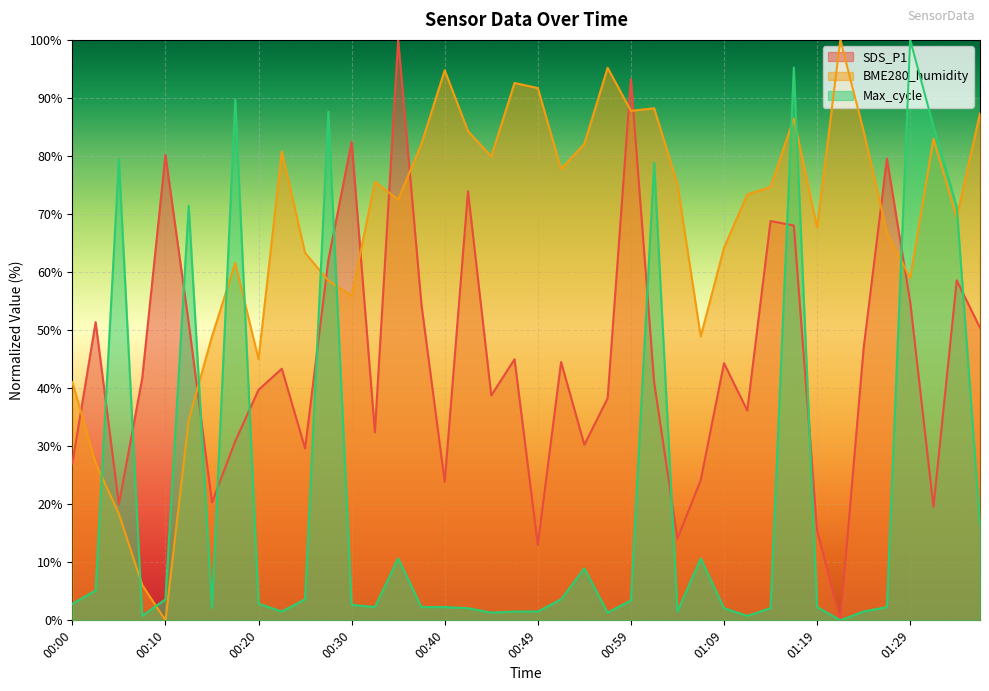

What is the spread (max minus min) of values at 00:47?

91.1